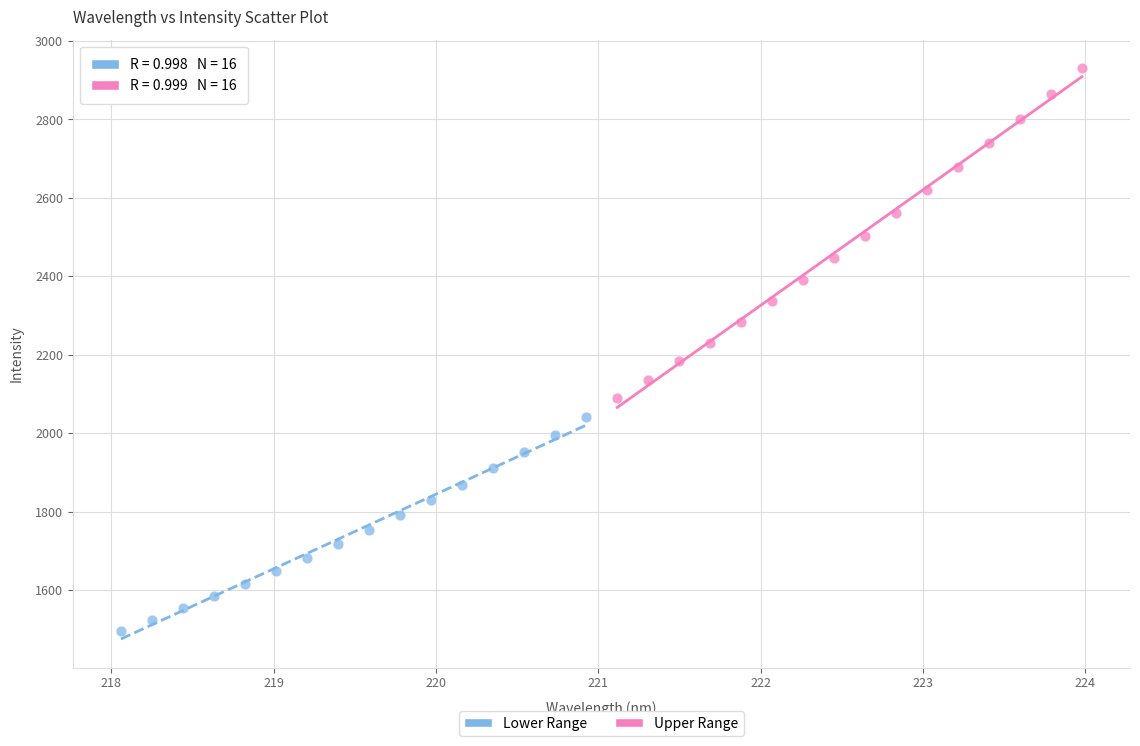

Which series reaches the maximum Y coordinate?

Upper Range